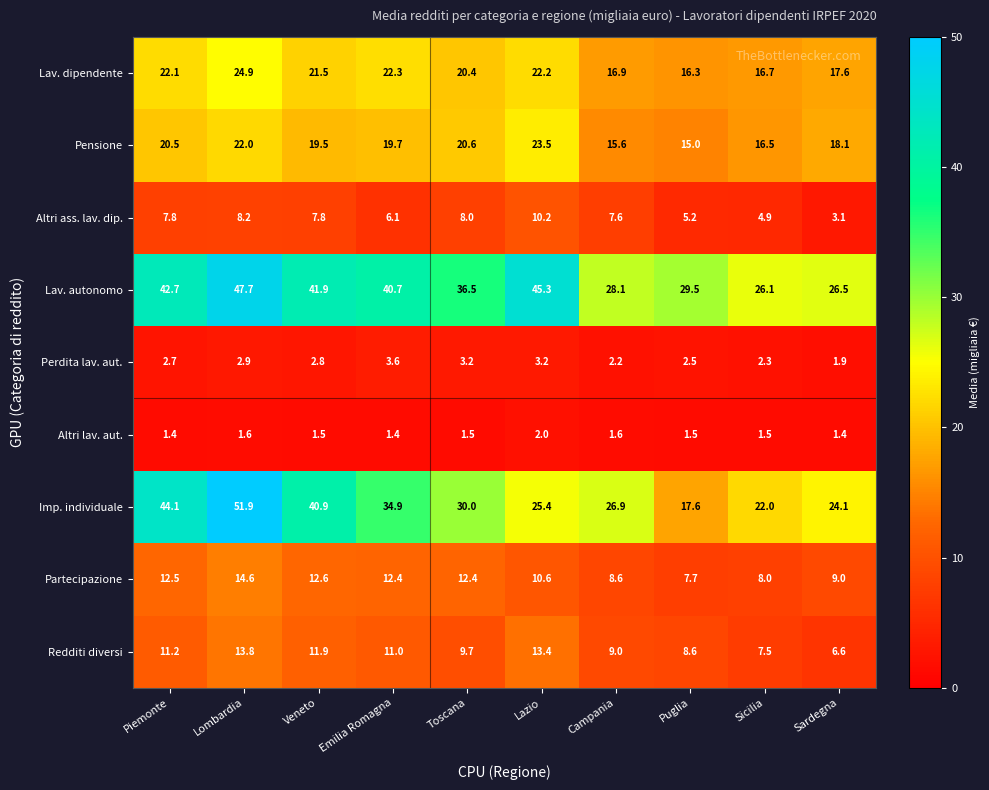

Rank the series by their maximum value, from lowest to highest.

Altri lav. aut., Perdita lav. aut., Altri ass. lav. dip., Redditi diversi, Partecipazione, Pensione, Lav. dipendente, Lav. autonomo, Imp. individuale